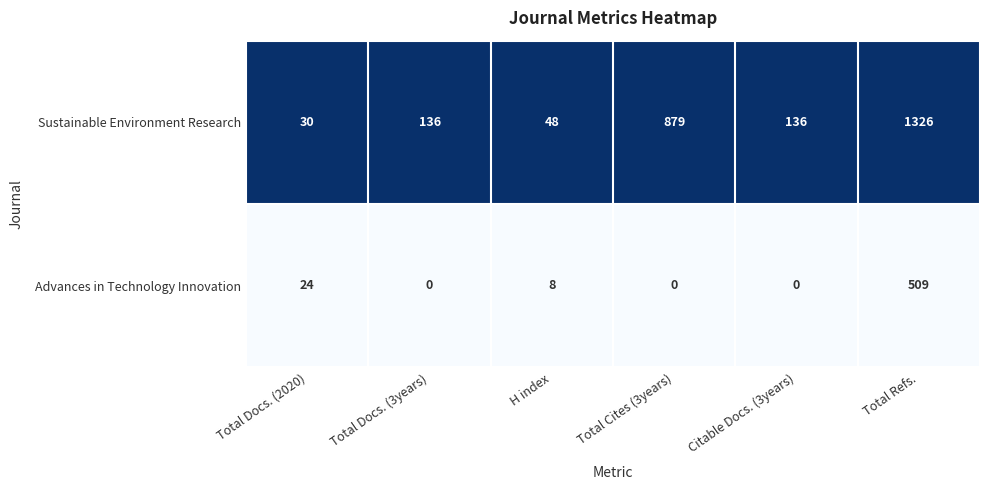

List the series in order of their overall mean, lowest first.

Advances in Technology Innovation, Sustainable Environment Research